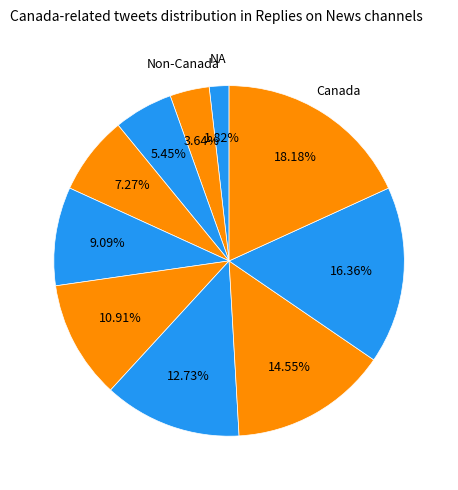

To the nearest percent, what is the average slice percentage?

10%